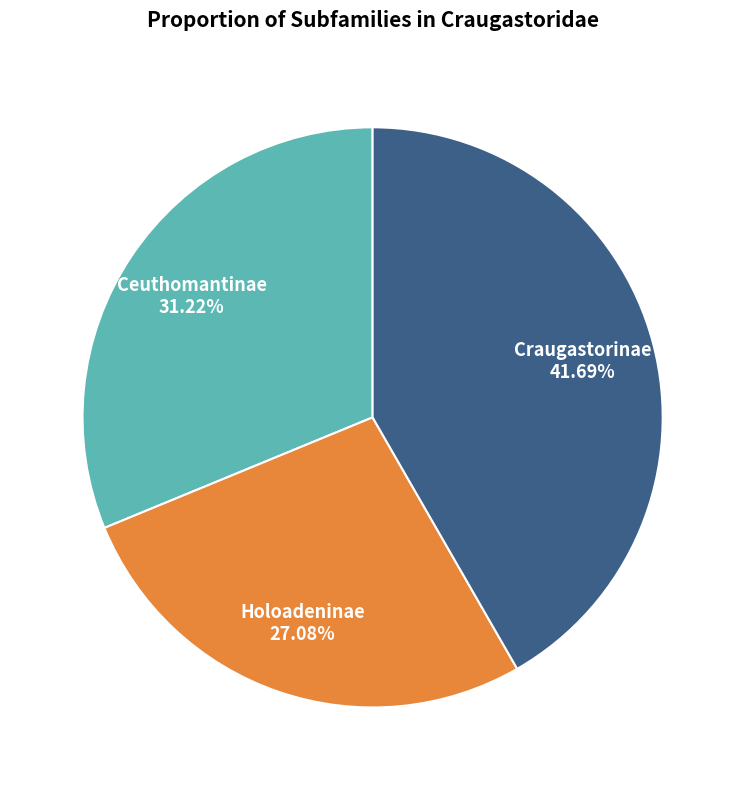

Is the sum of Holoadeninae and Craugastorinae greater than half?

Yes